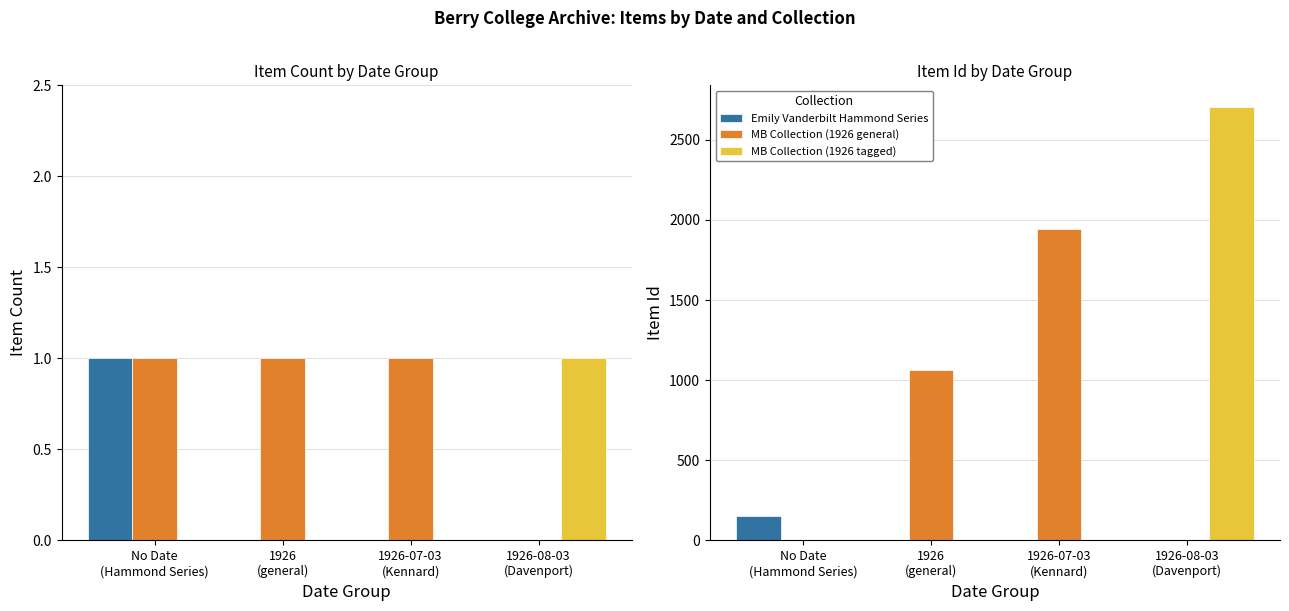

The value of Emily Vanderbilt Hammond Series at No Date
(Hammond Series) is 153. True or false?

True